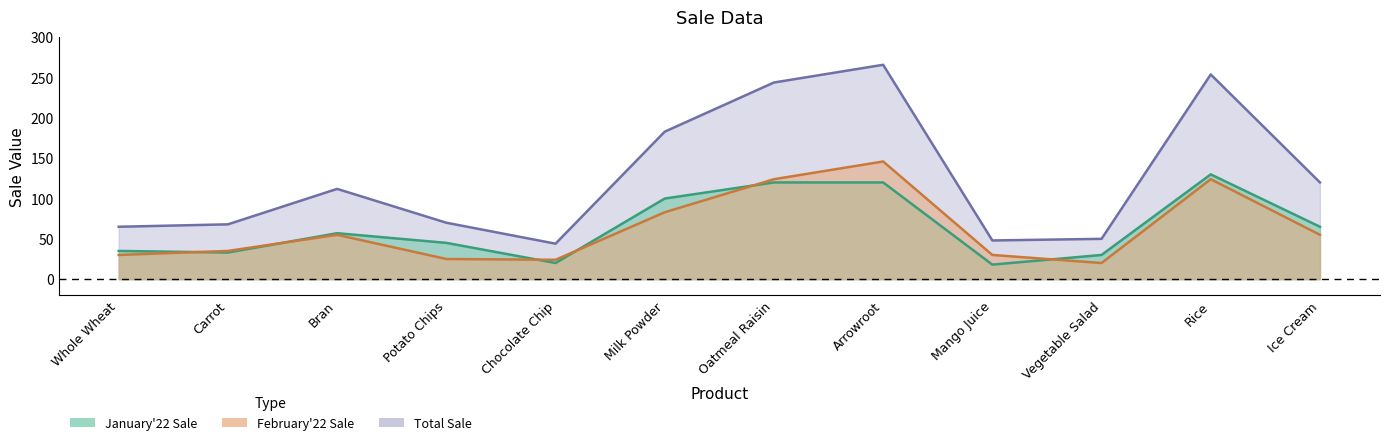

What is the minimum value shown in the chart?

18